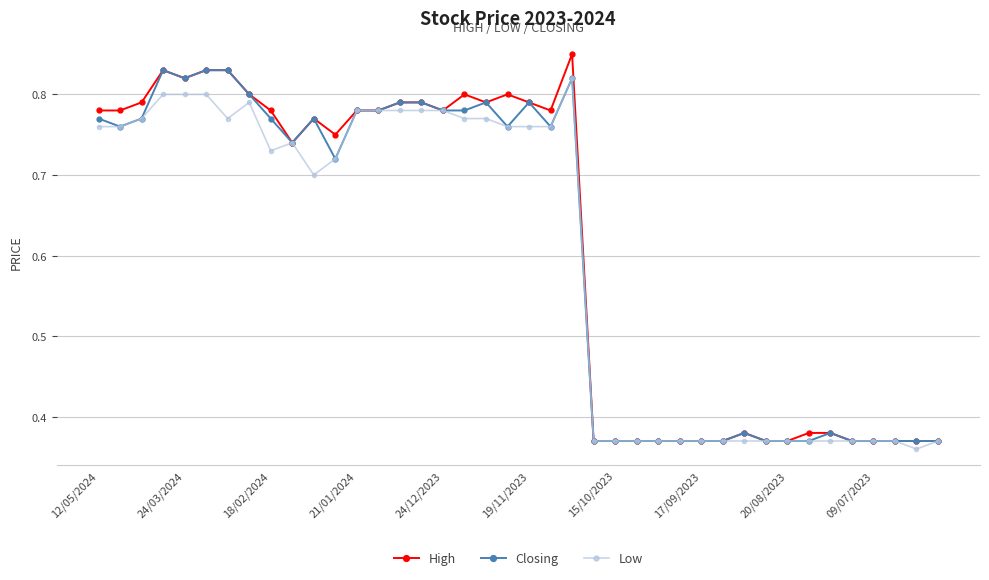

Which series has the largest range (max minus min)?

High